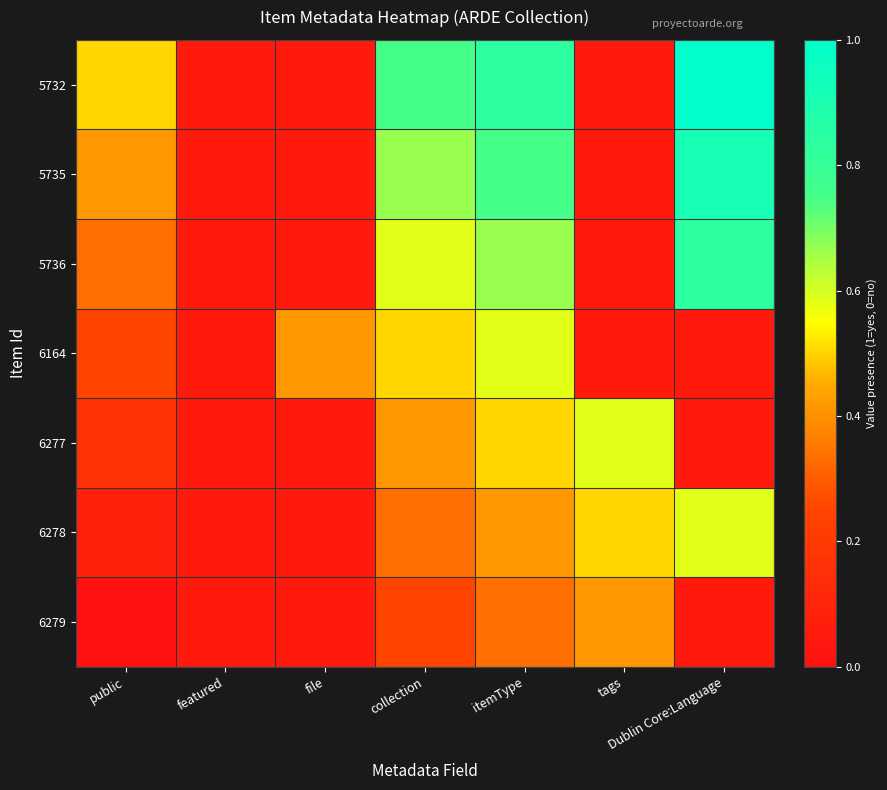

Reading left to right, what are all the values shown in this chart?

5732: public=0.5	featured=0.1	file=0.1	collection=0.8	itemType=0.8	tags=0.1	Dublin Core:Language=1.0
5735: public=0.4	featured=0.1	file=0.1	collection=0.7	itemType=0.8	tags=0.1	Dublin Core:Language=0.9
5736: public=0.3	featured=0.1	file=0.1	collection=0.6	itemType=0.7	tags=0.1	Dublin Core:Language=0.8
6164: public=0.2	featured=0.1	file=0.4	collection=0.5	itemType=0.6	tags=0.1	Dublin Core:Language=0.1
6277: public=0.2	featured=0.1	file=0.1	collection=0.4	itemType=0.5	tags=0.6	Dublin Core:Language=0.1
6278: public=0.1	featured=0.1	file=0.1	collection=0.3	itemType=0.4	tags=0.5	Dublin Core:Language=0.6
6279: public=0.0	featured=0.1	file=0.1	collection=0.2	itemType=0.3	tags=0.4	Dublin Core:Language=0.1